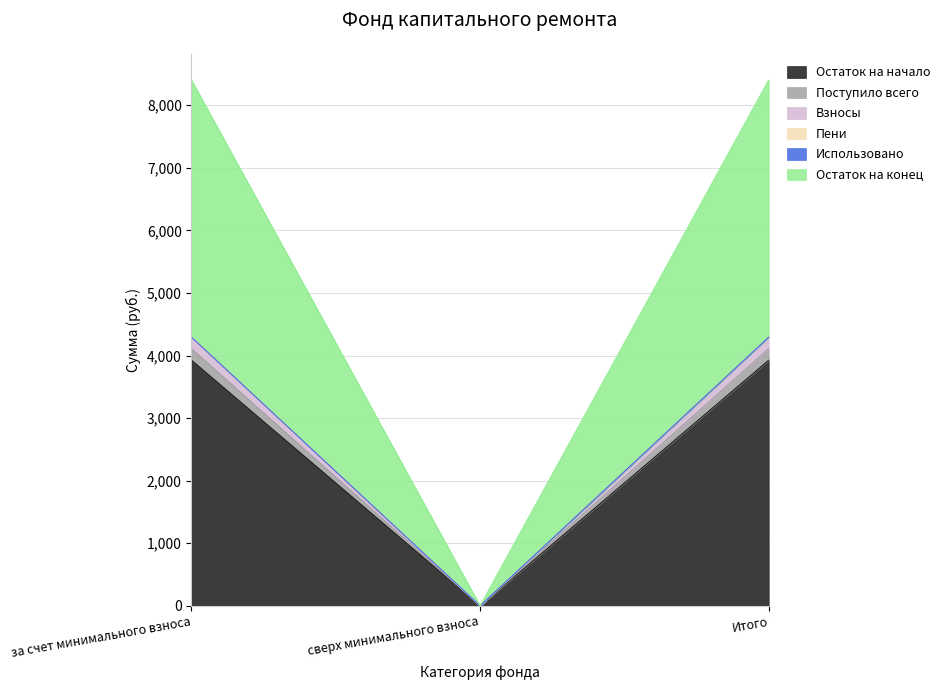

The value of Остаток на начало at сверх минимального взноса is 1266.5. True or false?

False